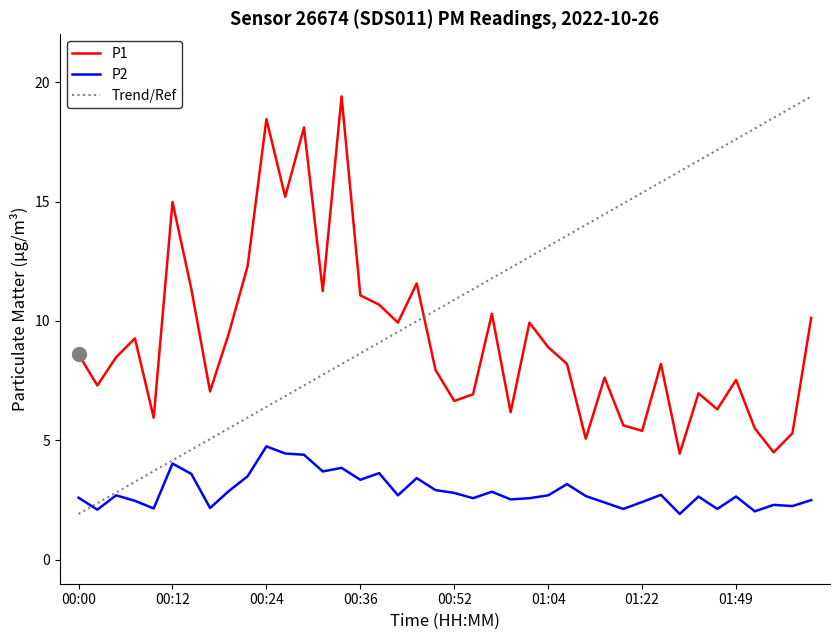

Does the chart display data point markers on the line(s)?

No